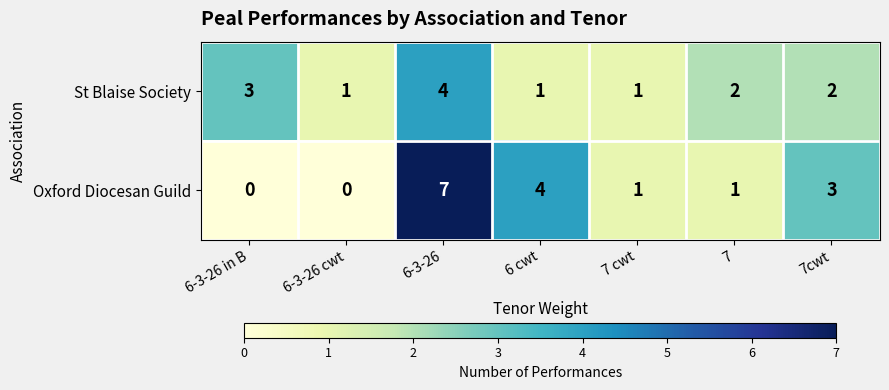

At which label does St Blaise Society first exceed 2?

6-3-26 in B